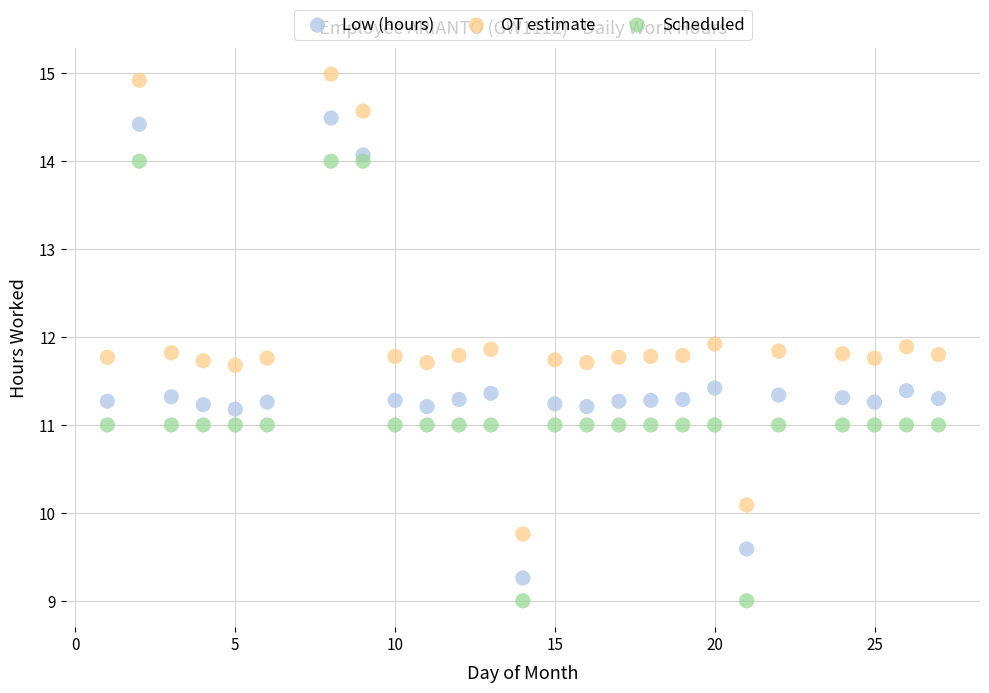

Which series reaches the maximum Y coordinate?

OT estimate